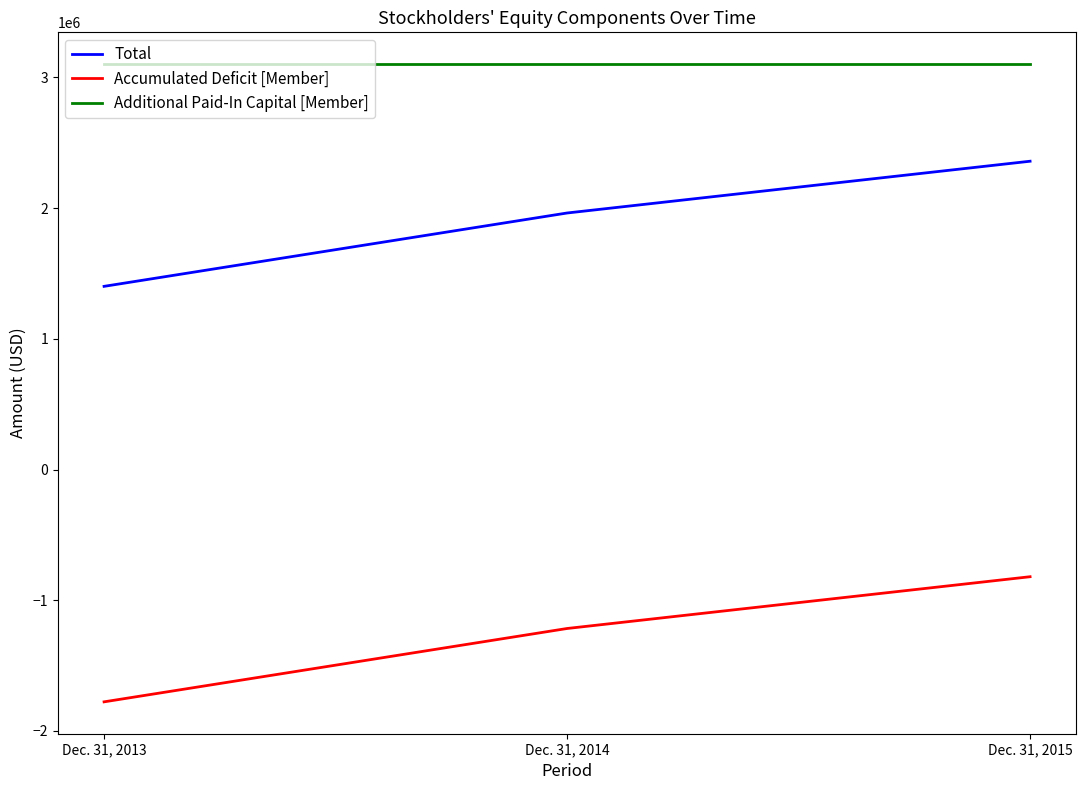

At which label does Accumulated Deficit [Member] reach its peak?

Dec. 31, 2015